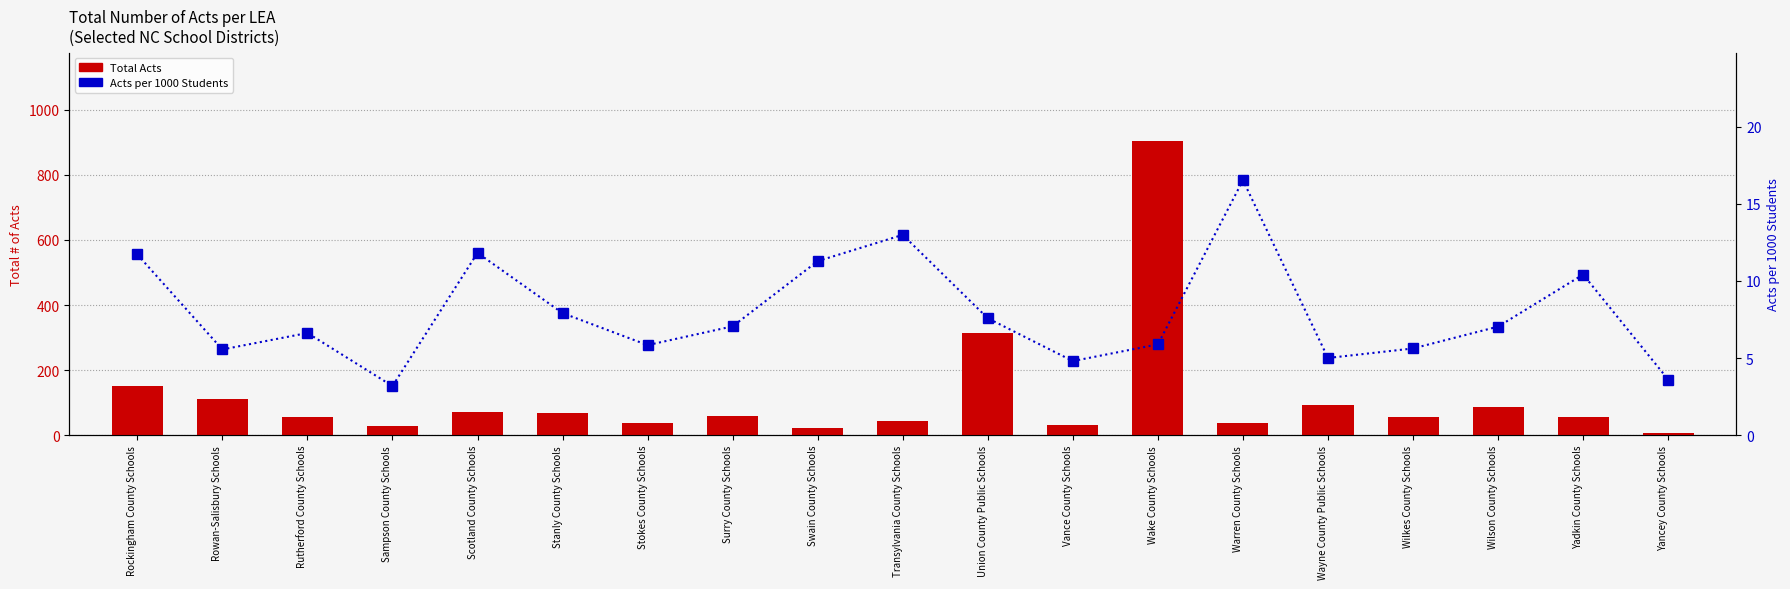

At which category is the sum across all series the highest?

Wake County Schools